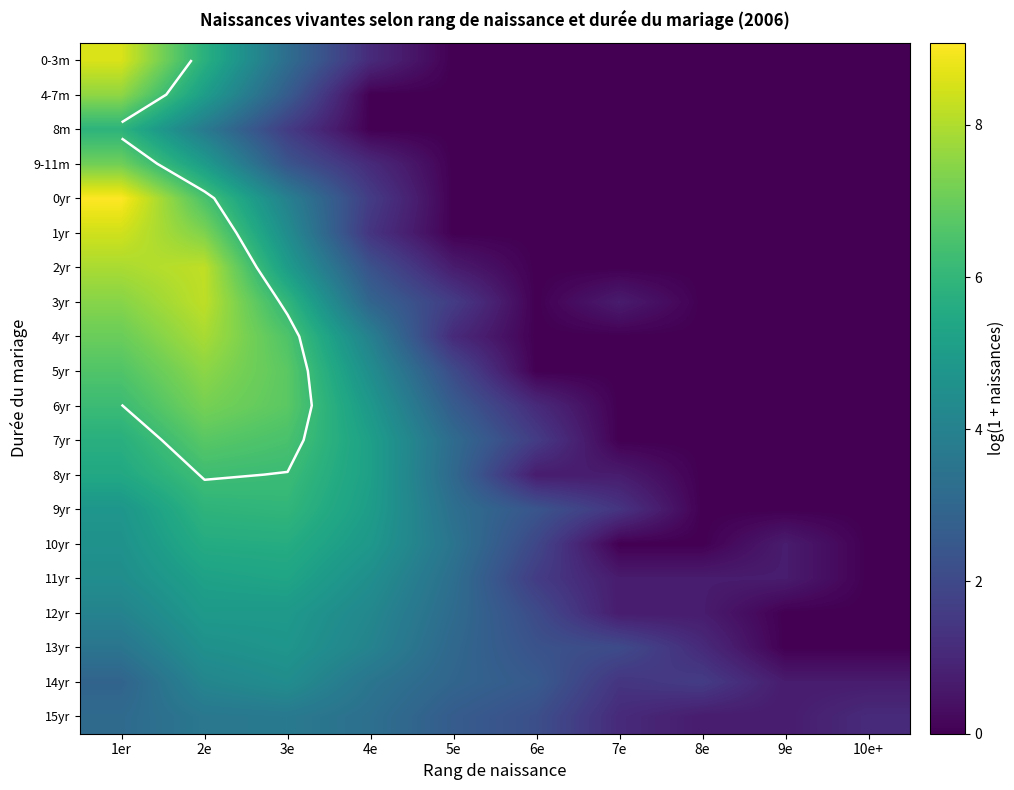

Which has a higher value, 6e or 9e?

6e